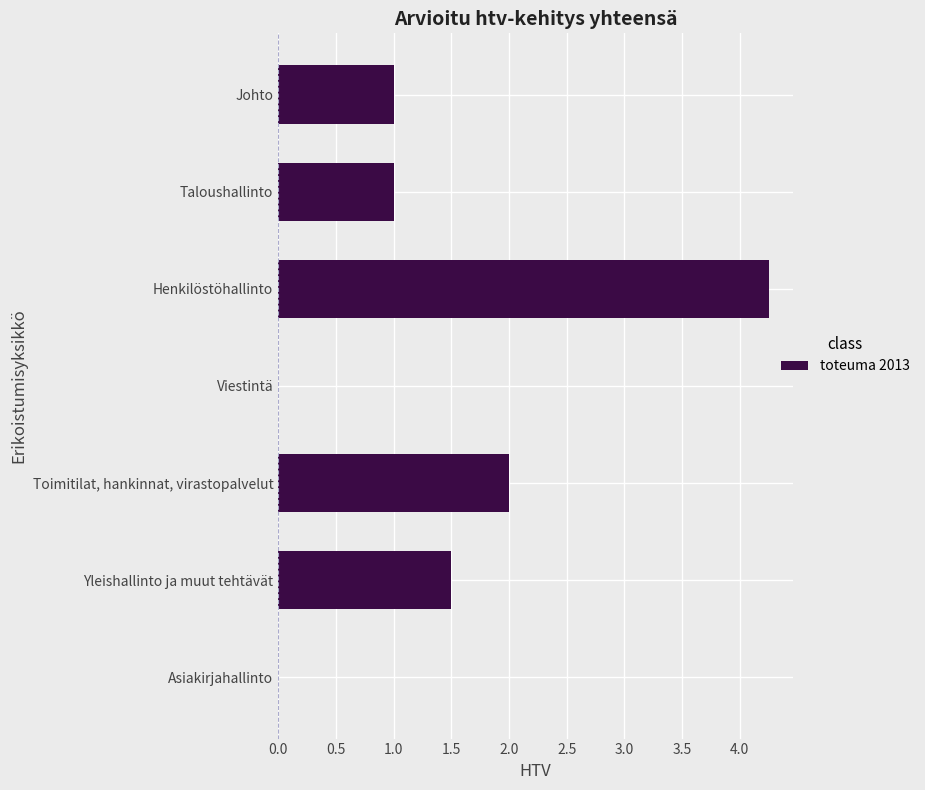

Is it true that the value at Toimitilat, hankinnat, virastopalvelut is 2.0?

True